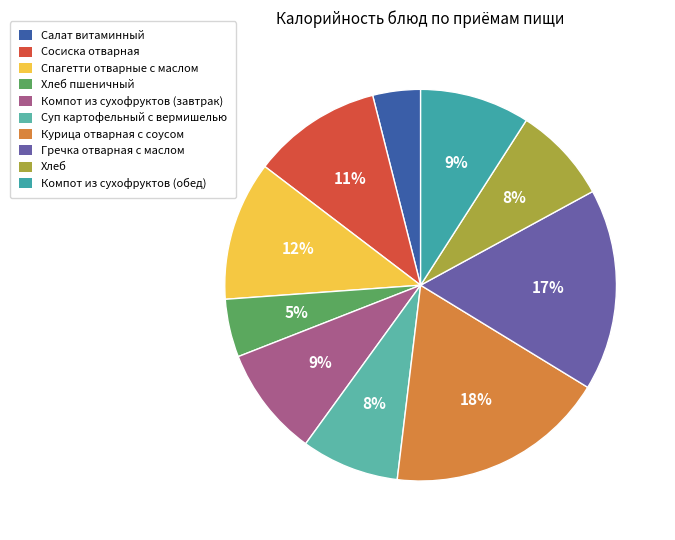

What is the ratio of the value at Хлеб to the value at Компот из сухофруктов (обед)?

0.9